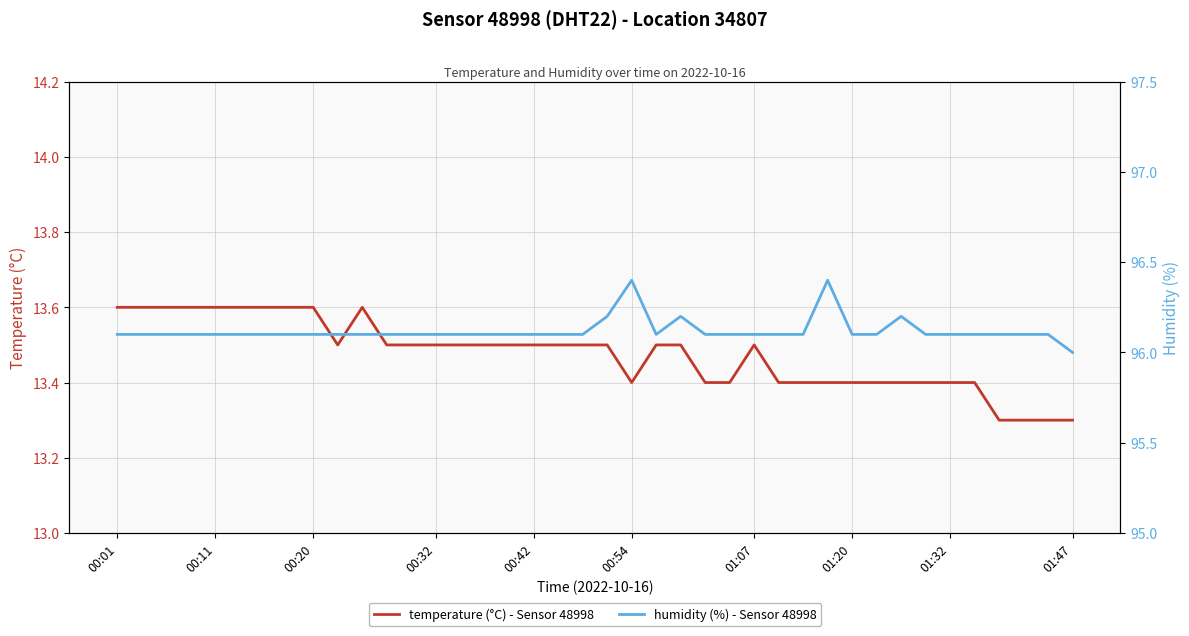

Is the value of humidity at 24 greater than the value of temperature at 36?

Yes